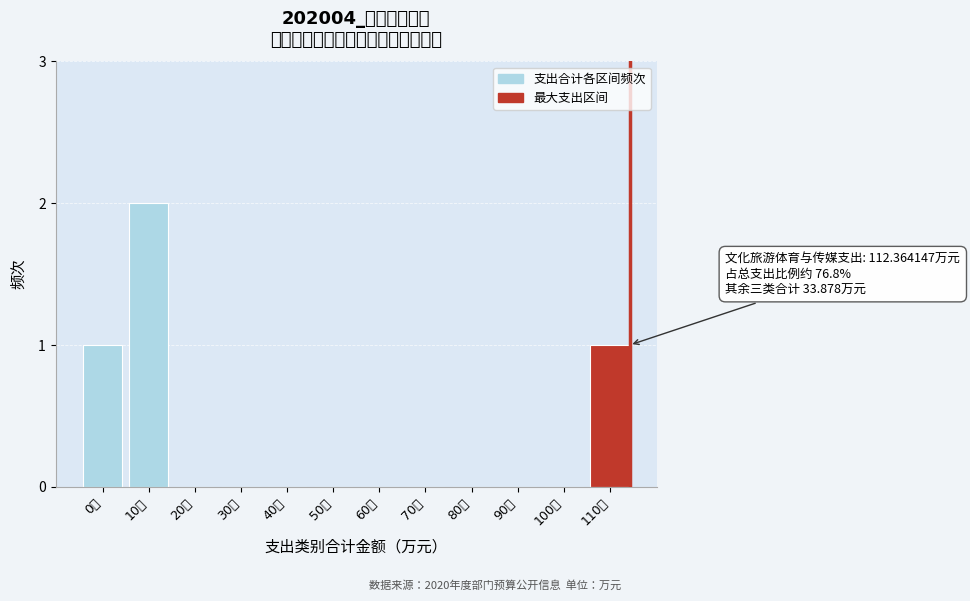

Reading left to right, what are all the values shown in this chart?

0万=1	10万=2	20万=0	30万=0	40万=0	50万=0	60万=0	70万=0	80万=0	90万=0	100万=0	110万=1